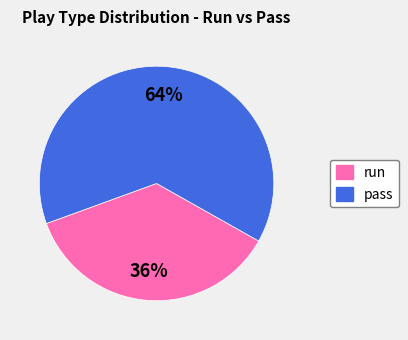

To the nearest percent, what is the average slice percentage?

50%